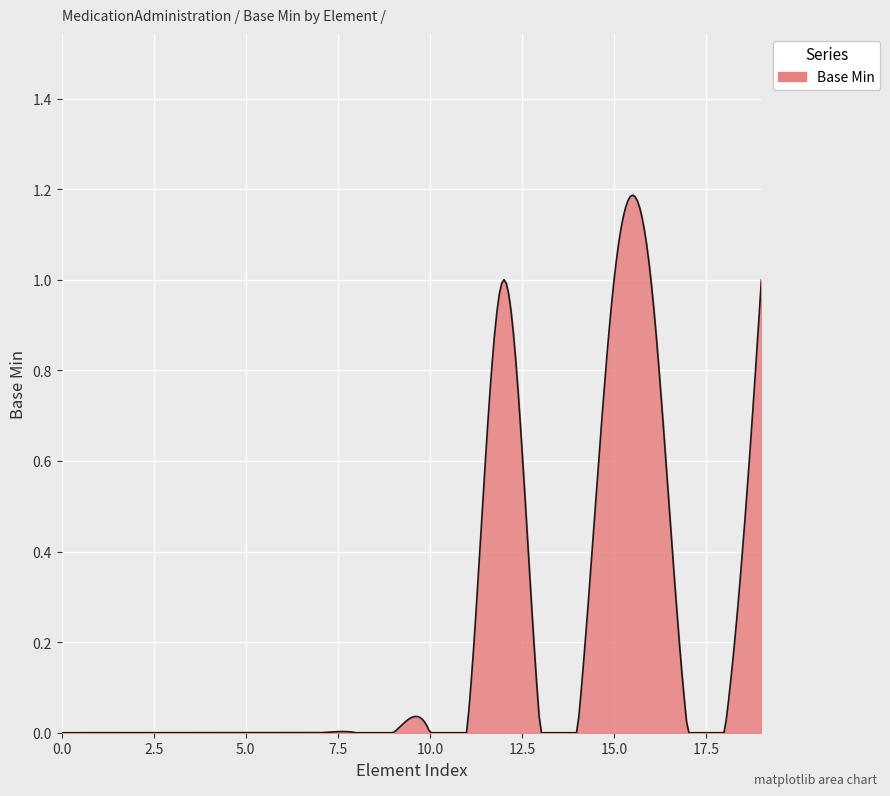

Does the chart have visible grid lines?

Yes